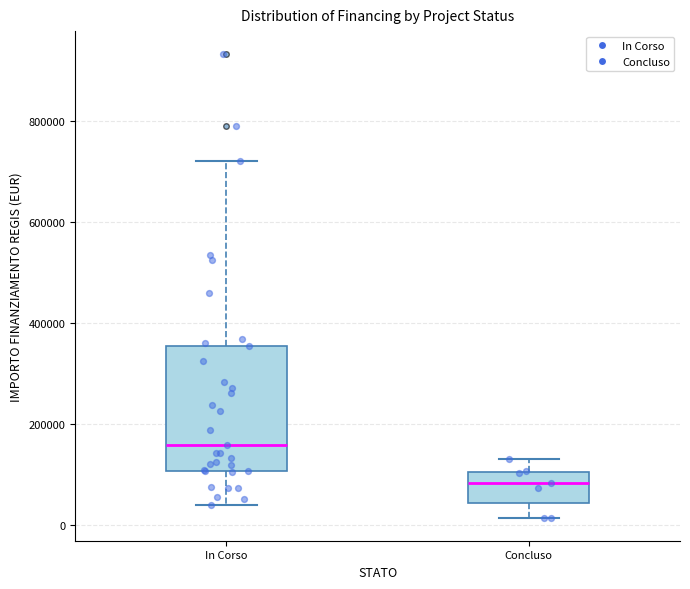

Which box is the tallest, from its lower edge to its upper edge?

In Corso